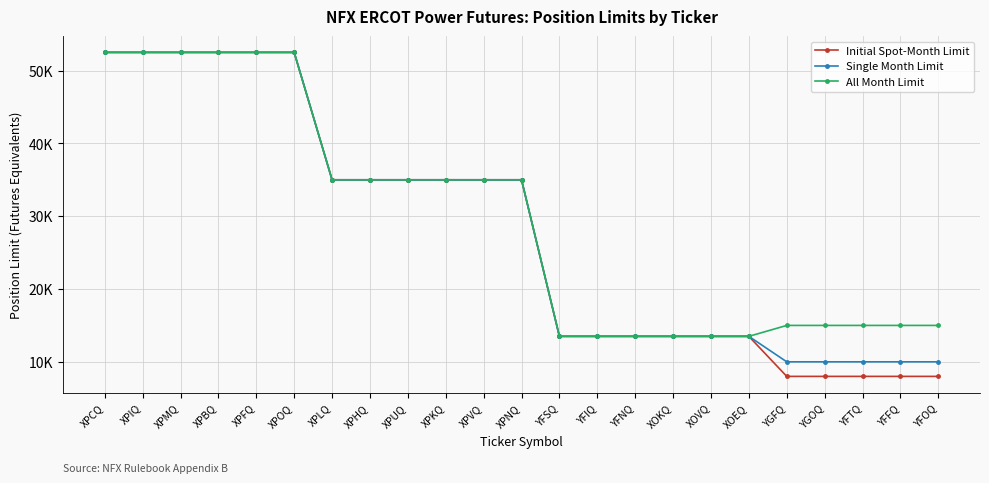

What is the total value across all series at XPUQ?

105000